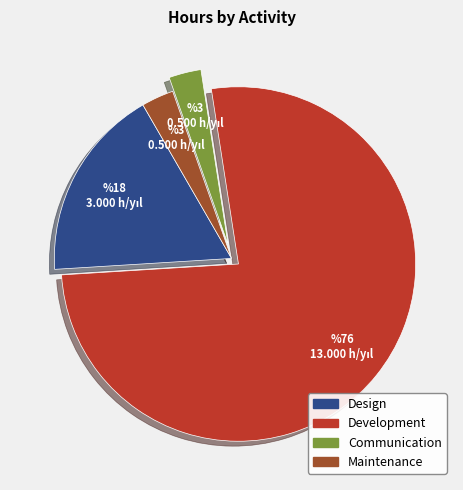

Do Design and Communication together represent more than half of the pie?

No